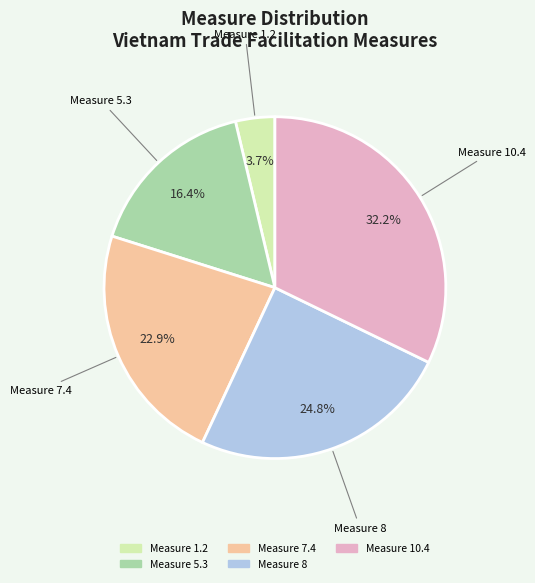

Does any single category account for the majority?

No